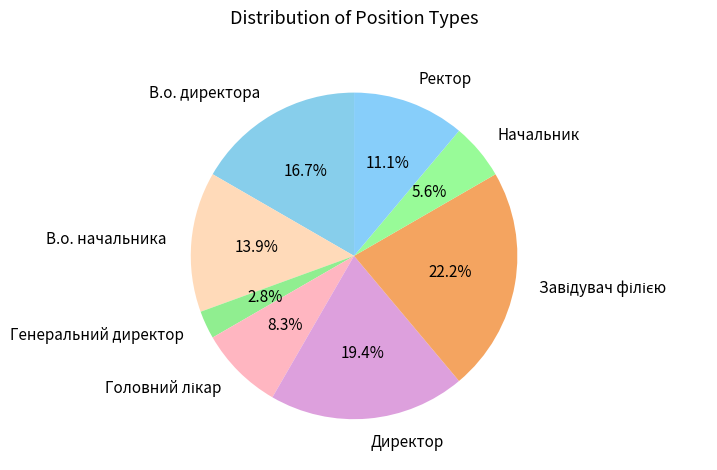

What is the ratio of the value at Ректор to the value at В.о. директора?

0.7